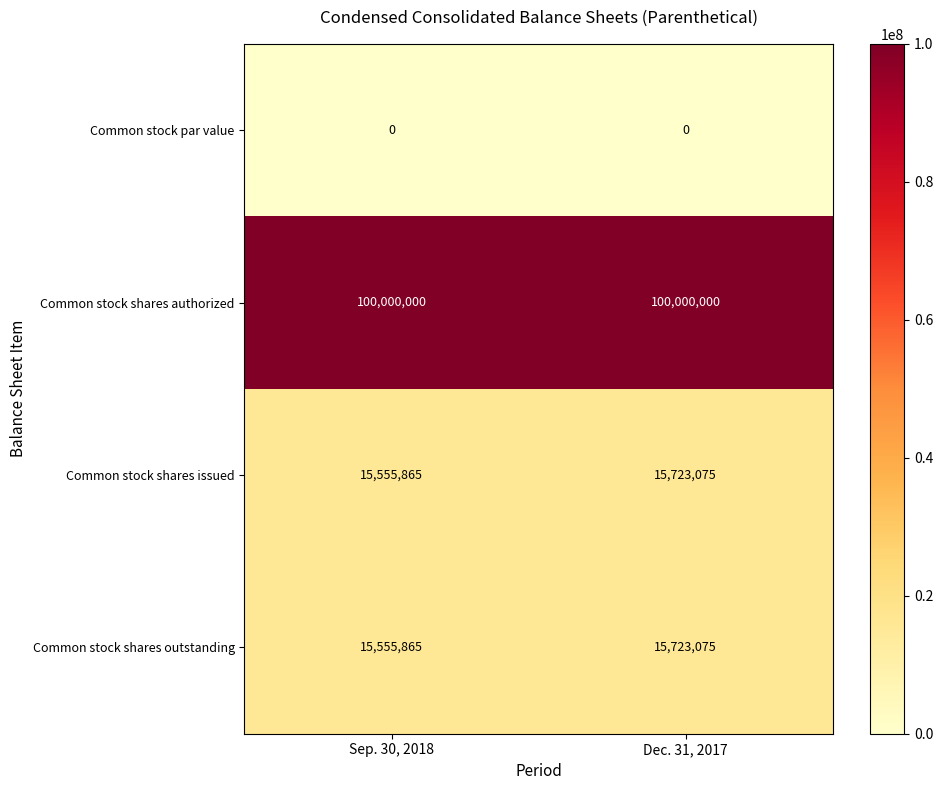

Reading right to left, list all the values displayed in this chart.

Common stock par value: Dec. 31, 2017=0	Sep. 30, 2018=0
Common stock shares authorized: Dec. 31, 2017=100000000	Sep. 30, 2018=100000000
Common stock shares issued: Dec. 31, 2017=15723075	Sep. 30, 2018=15555865
Common stock shares outstanding: Dec. 31, 2017=15723075	Sep. 30, 2018=15555865